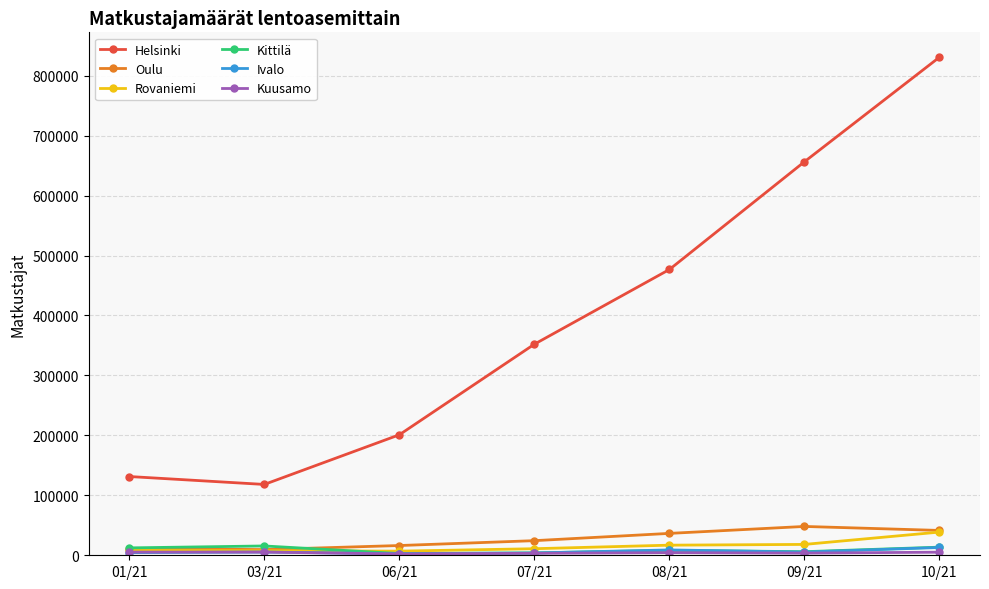

How many series are shown in this chart?

6